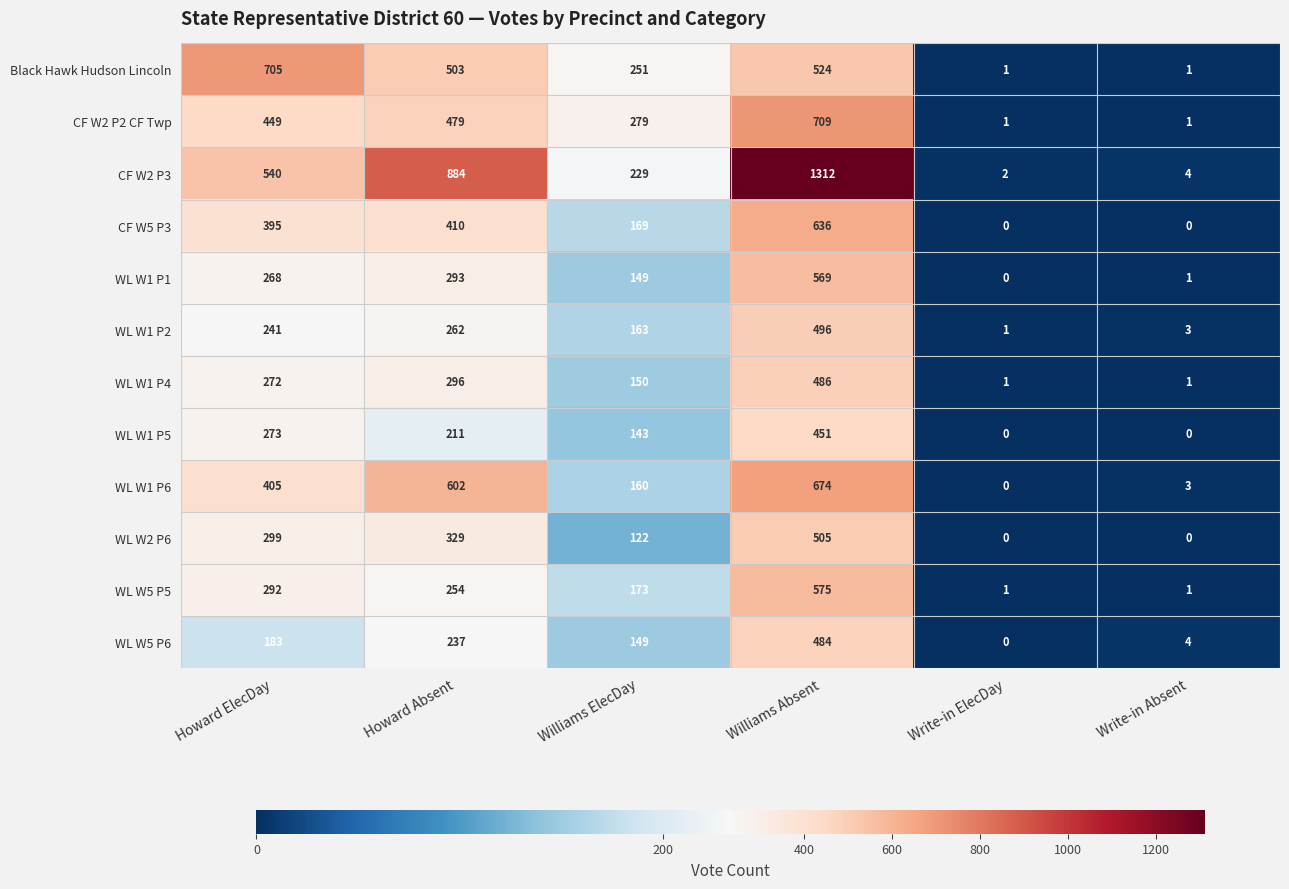

What is the total value across all series at Williams ElecDay?

2137